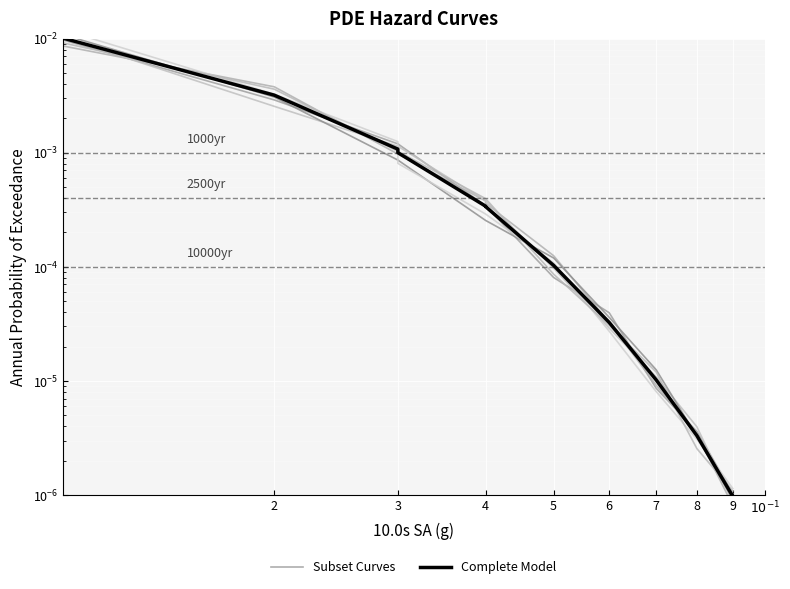

What is the label of the 12th point from the right?

4